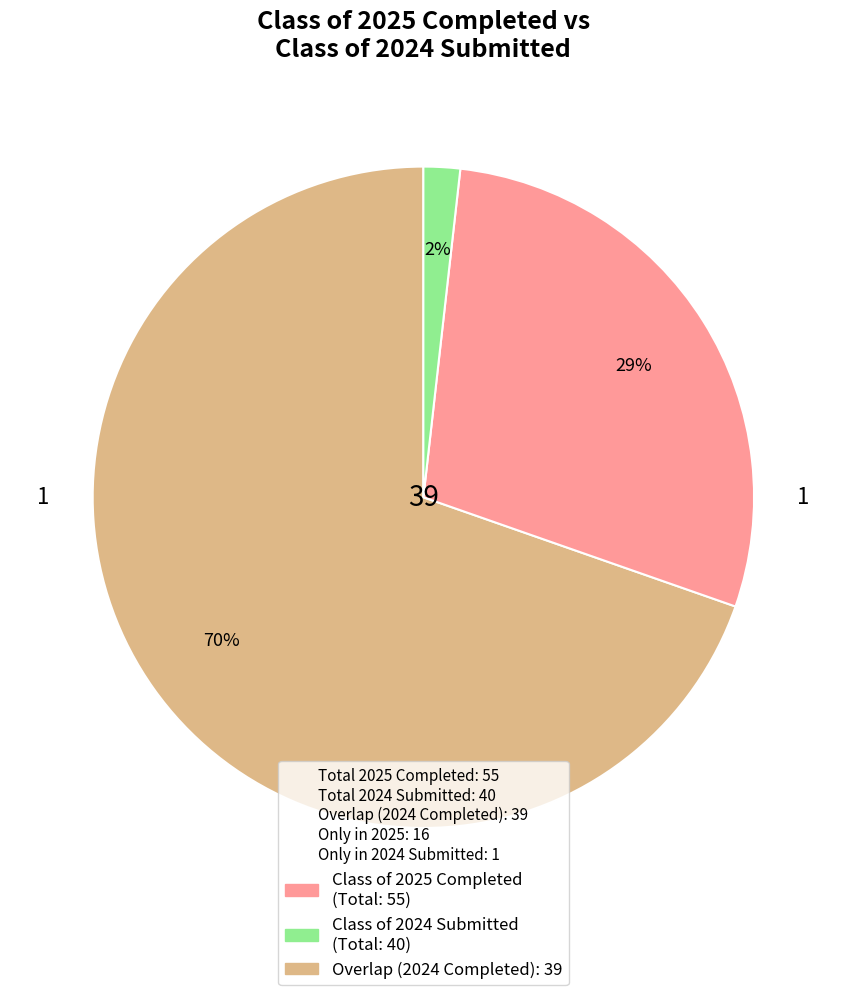

Count the number of slices in the pie.

3